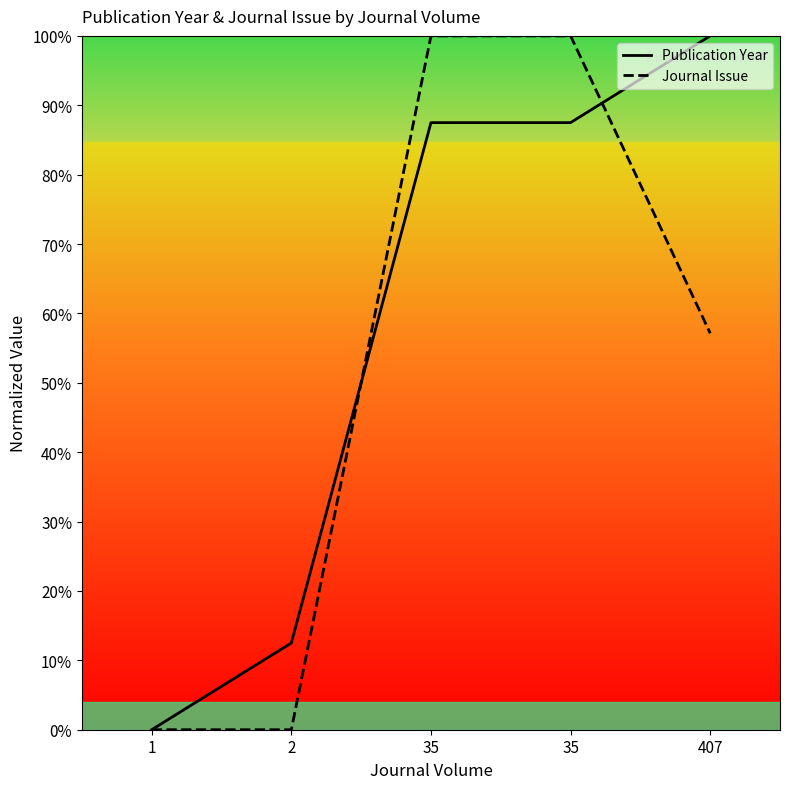

What is the average value of the Journal Issue series?

51.4